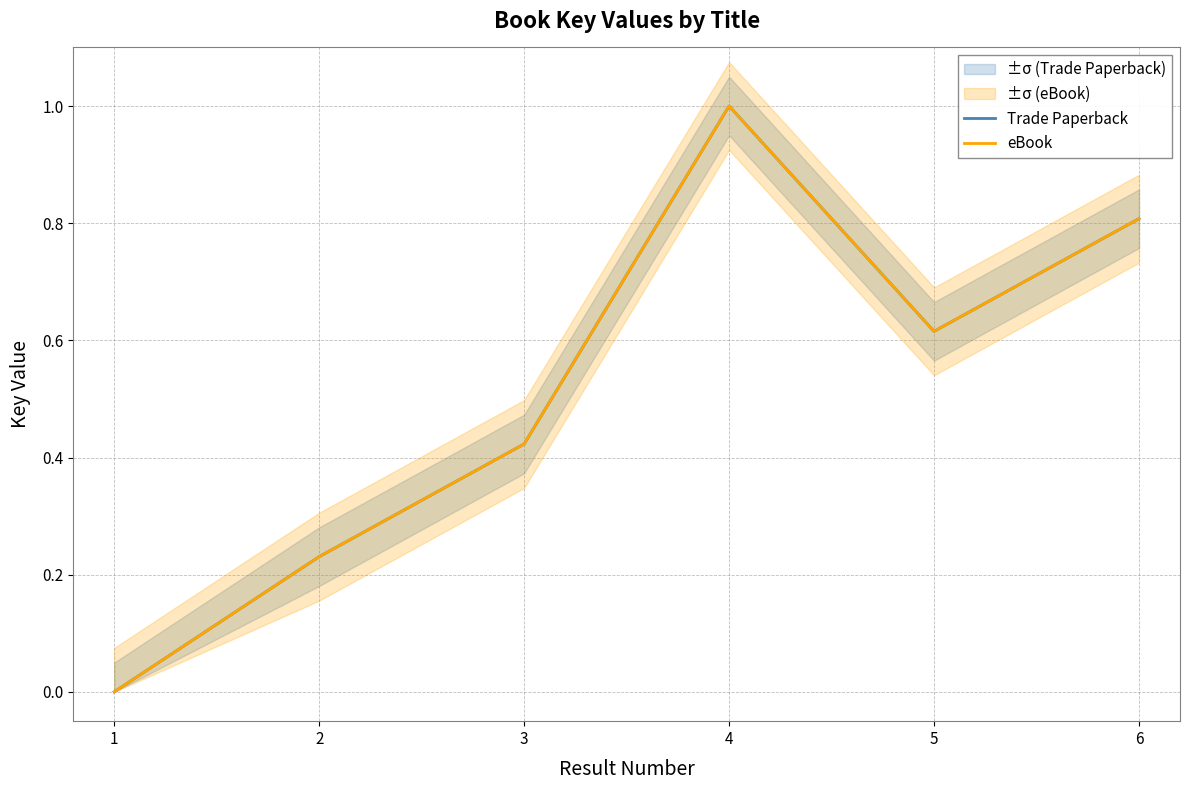

Reading right to left, list all the values displayed in this chart.

Trade Paperback: 0.8	0.6	1.0	0.4	0.2	0.0
eBook: 0.8	0.6	1.0	0.4	0.2	0.0